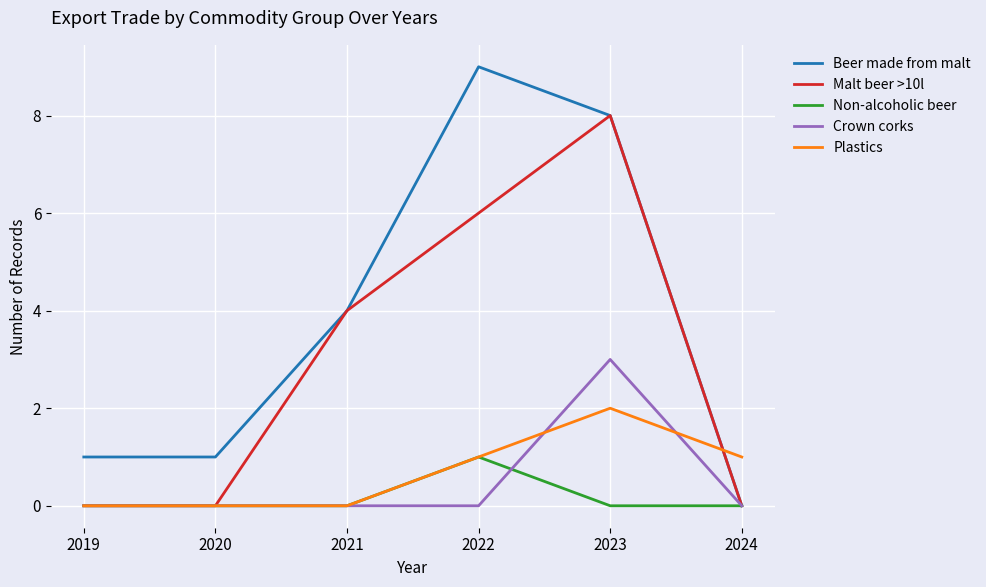

What is the difference between the highest and lowest values at 2024?

1